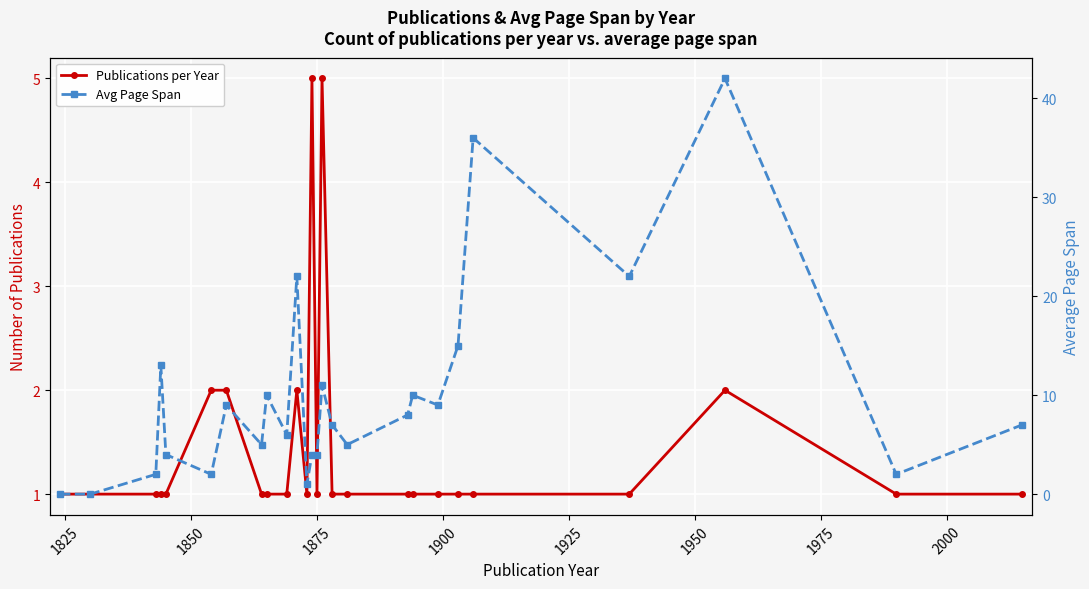

Count the Publications per Year values in the range 1 to 2.

24